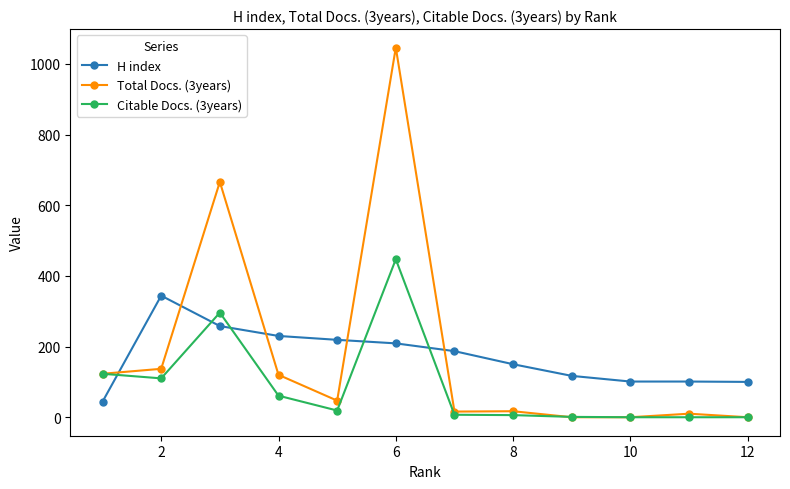

What is the maximum value shown in the chart?

1046